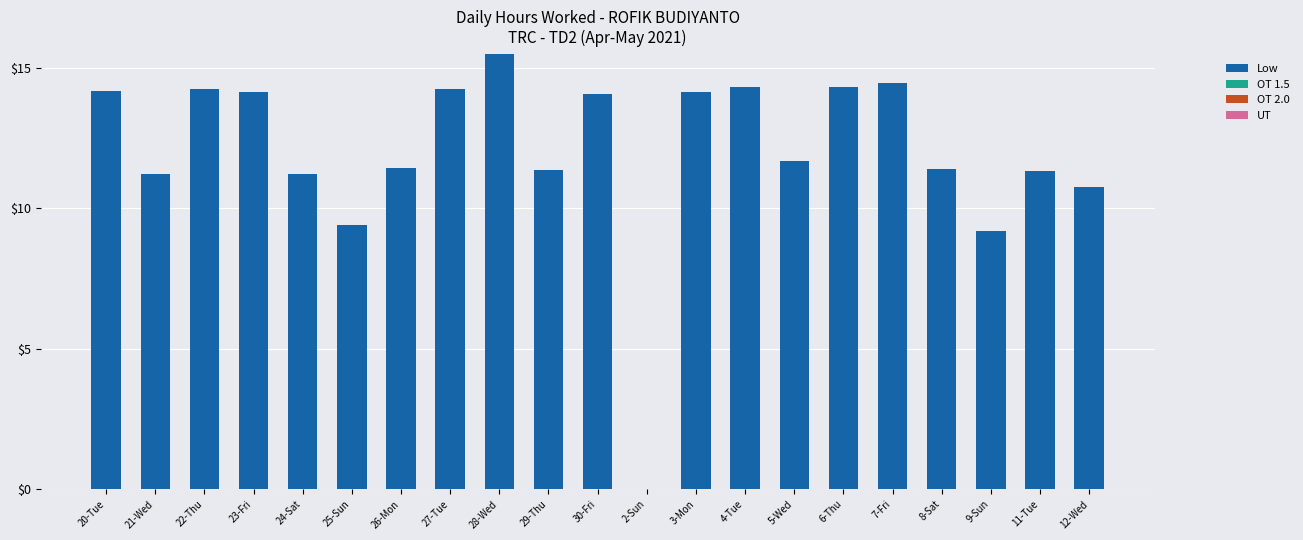

What is the sum of the values at 20-Tue and 21-Wed?

25.4